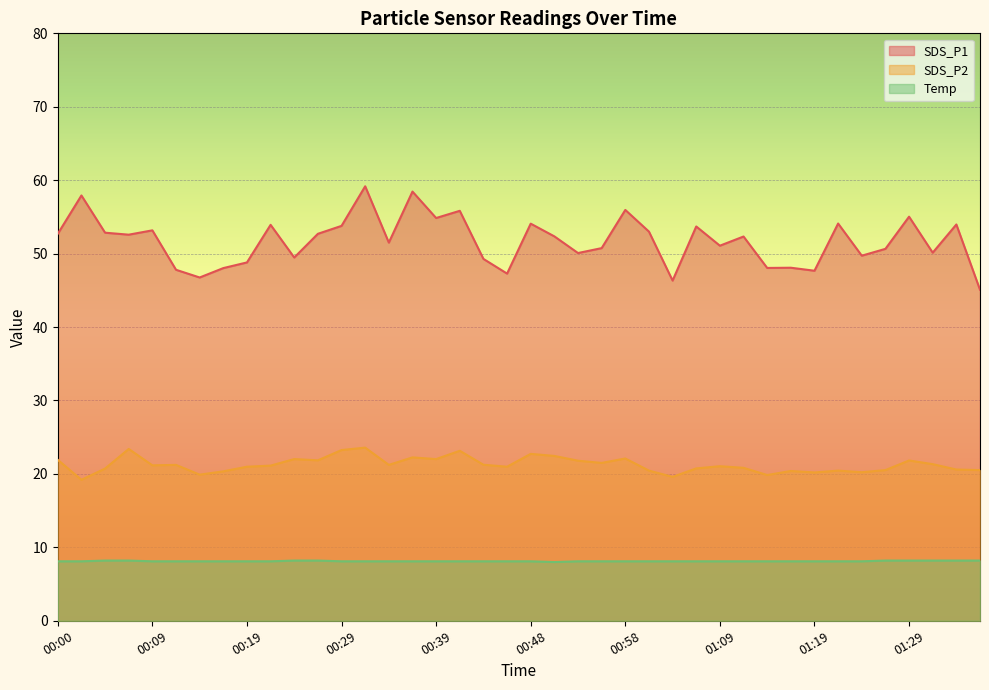

What is the label of the 29th point from the left?

01:09